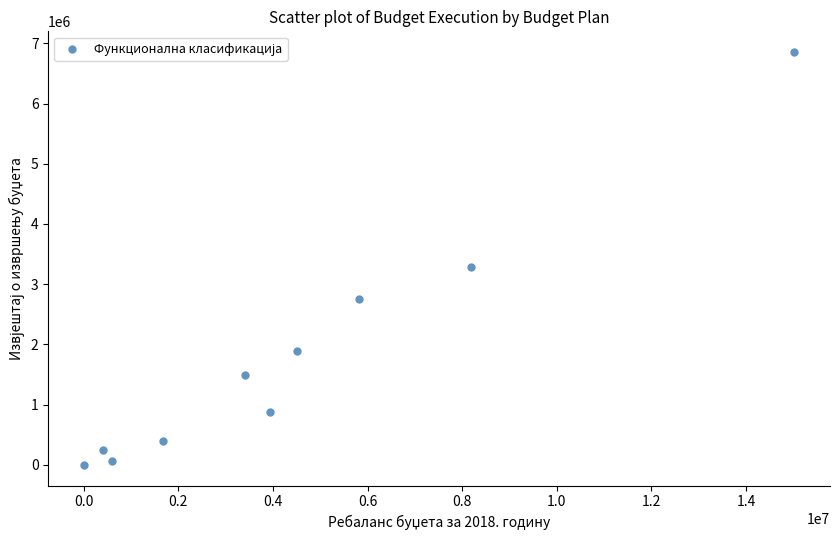

What Y value in the scatter plot is closest to 3428216?

3290863.3